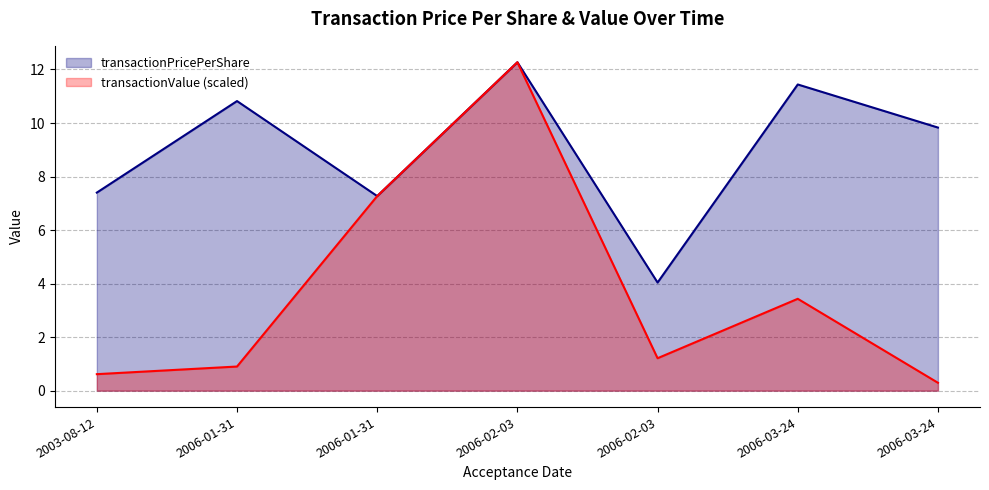

How many data points in transactionValue are above 1?

4